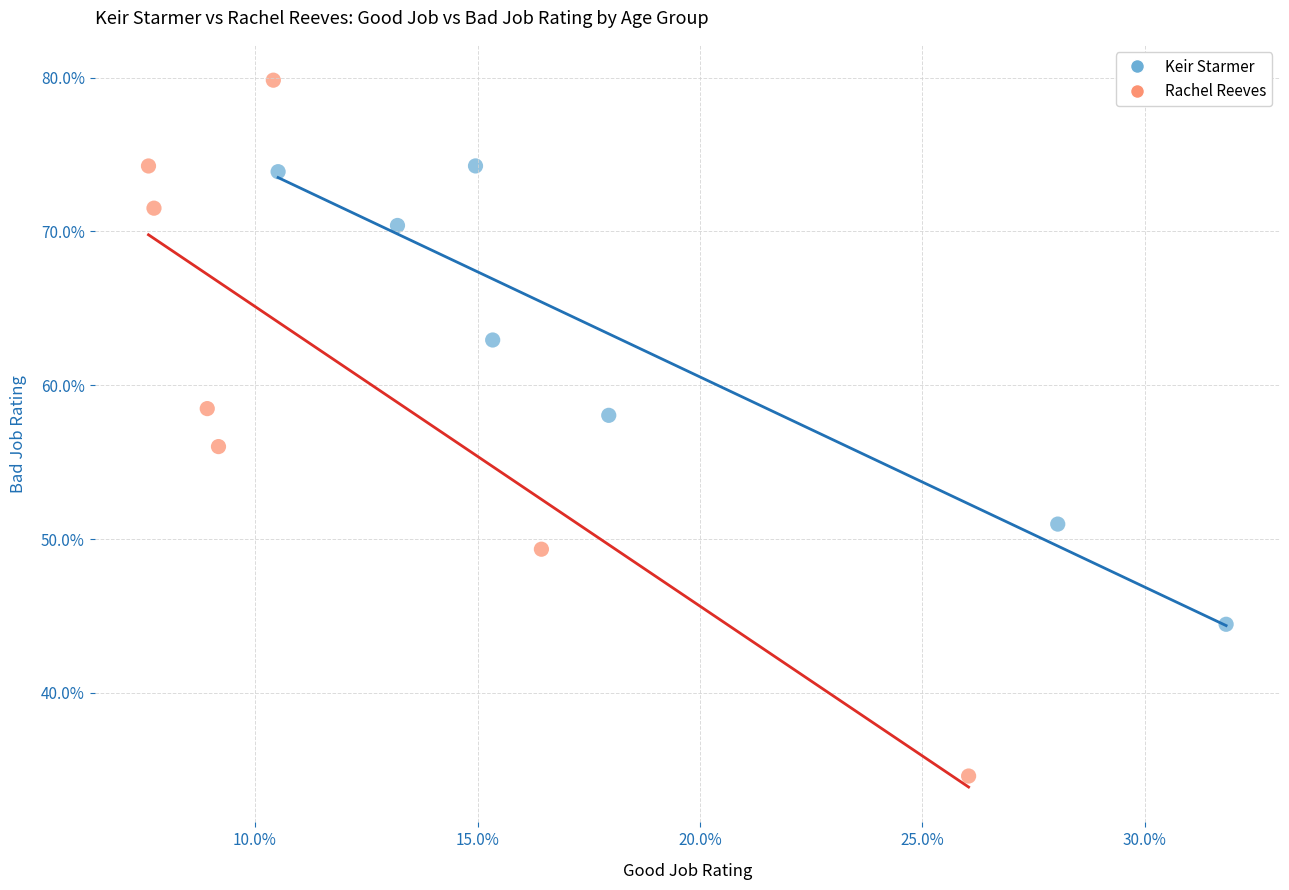

What are all the series names shown in the legend?

Keir Starmer, Rachel Reeves